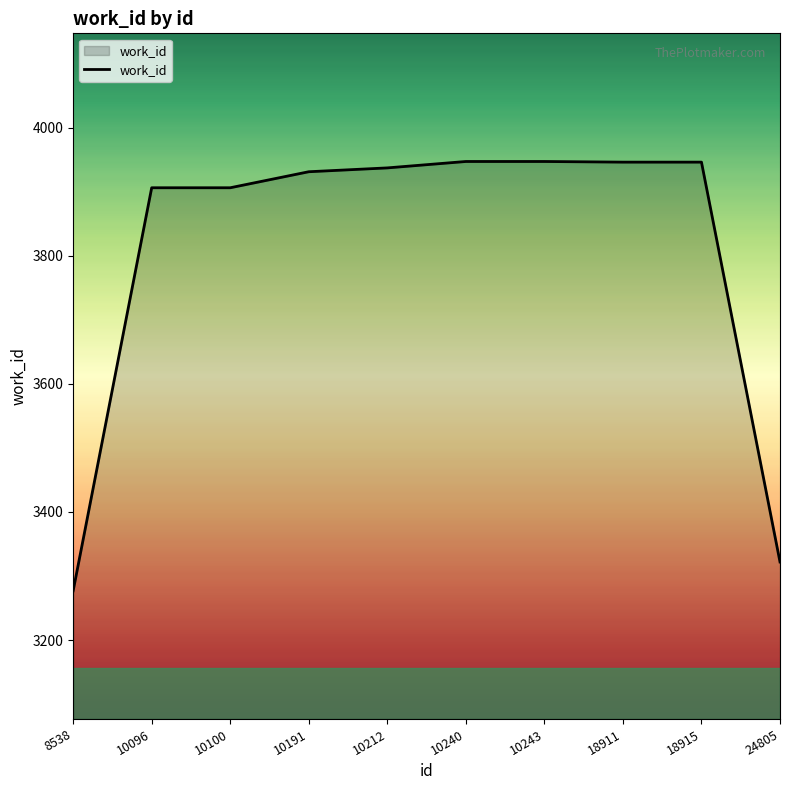

Which has a higher value, 24805 or 10191?

10191